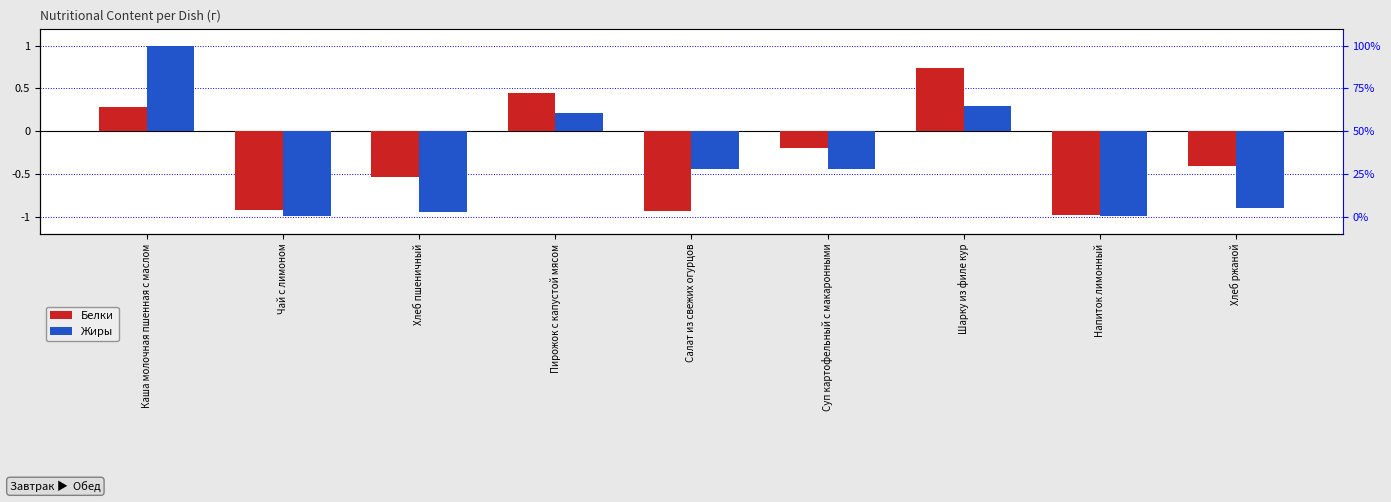

Reading left to right, transcribe all the data shown in this chart.

Белки: Каша молочная пшенная с маслом=0.3	Чай с лимоном=-0.9	Хлеб пшеничный=-0.5	Пирожок с капустой мясом=0.4	Салат из свежих огурцов=-0.9	Суп картофельный с макаронными=-0.2	Шарку из филе кур=0.7	Напиток лимонный=-1.0	Хлеб ржаной=-0.4
Жиры: Каша молочная пшенная с маслом=1.0	Чай с лимоном=-1.0	Хлеб пшеничный=-0.9	Пирожок с капустой мясом=0.2	Салат из свежих огурцов=-0.4	Суп картофельный с макаронными=-0.4	Шарку из филе кур=0.3	Напиток лимонный=-1.0	Хлеб ржаной=-0.9